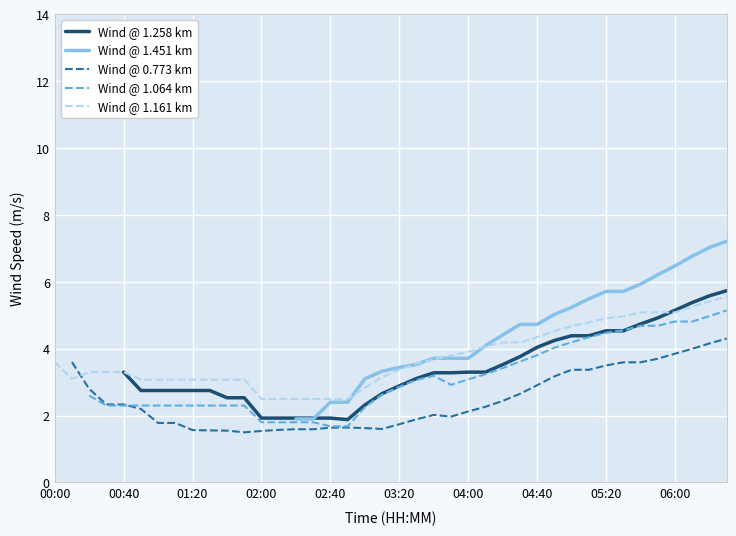

Is this an area chart (filled region under the line)?

No